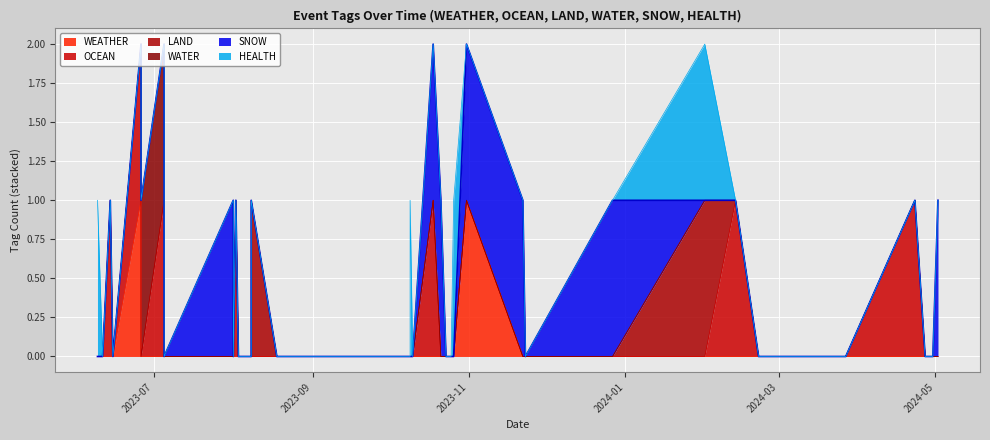

How many interior local valleys does the OCEAN series have?

2